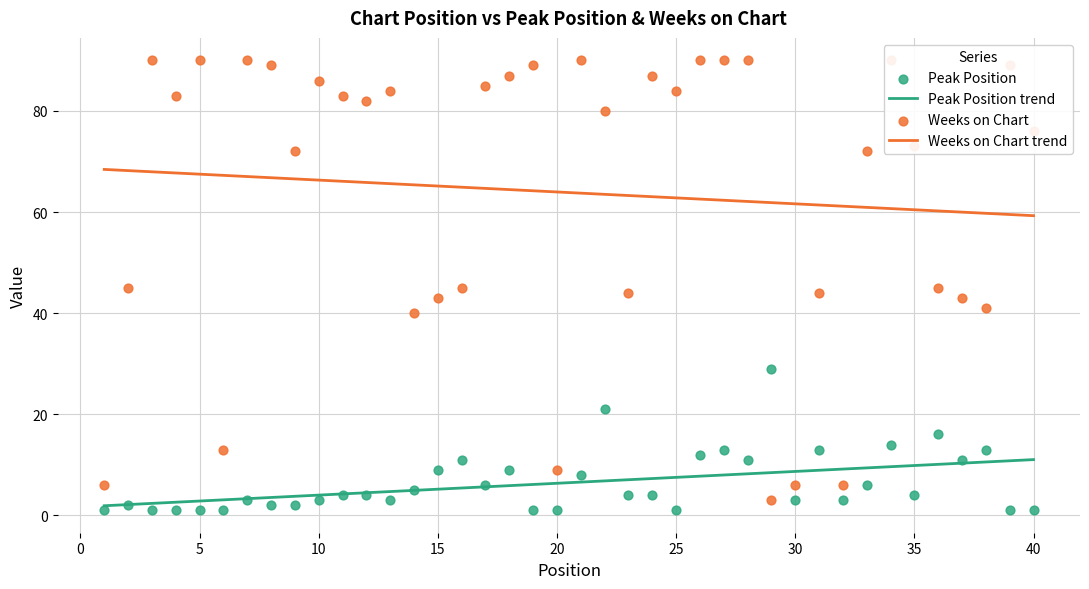

At which category is the sum across all series the highest?

34